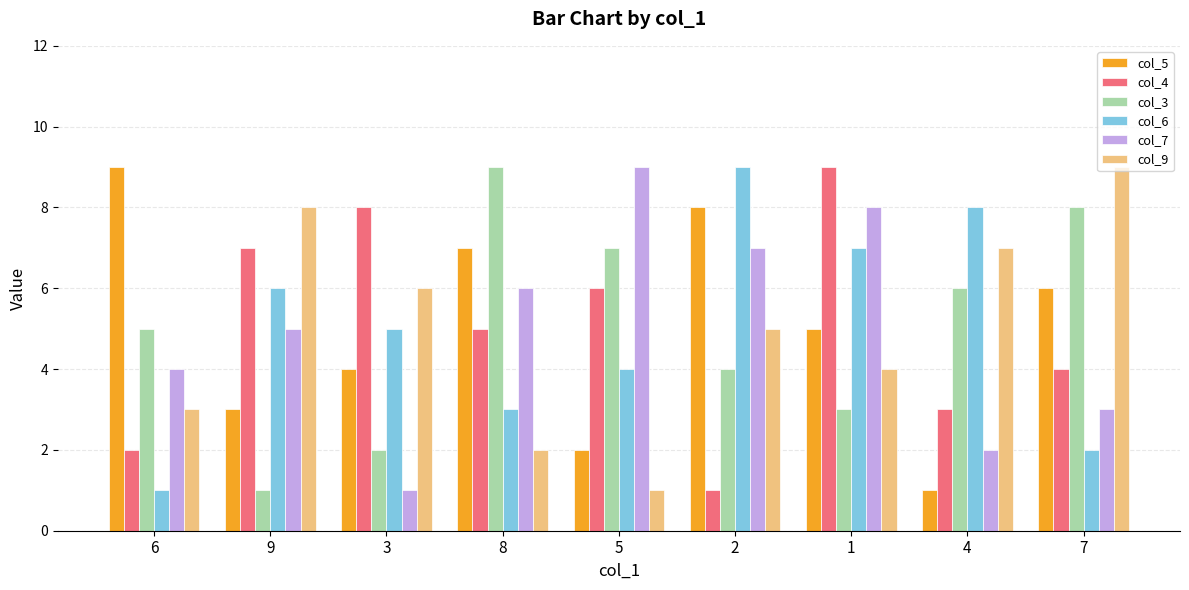

Is it true that col_7 equals 1 at 4?

False